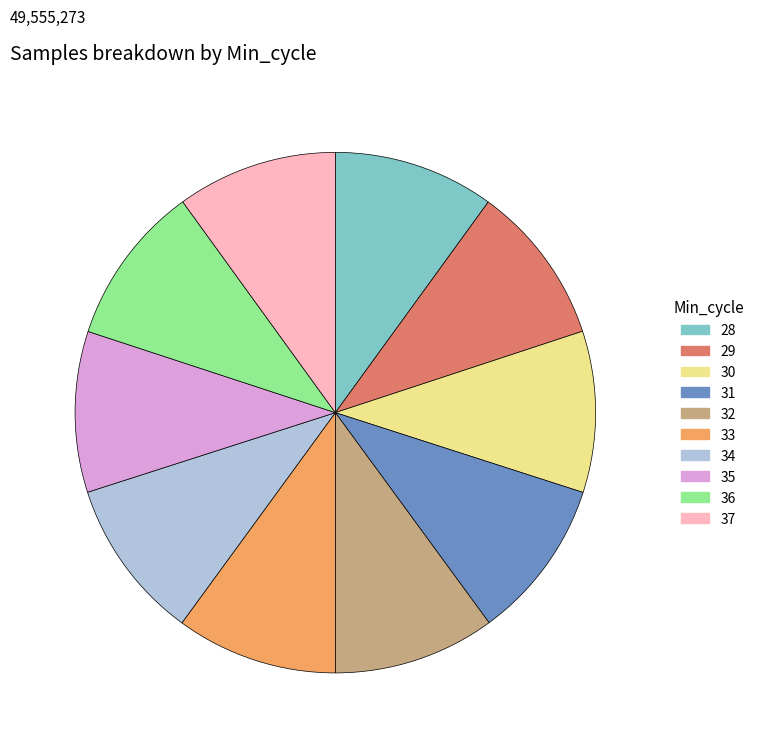

Is it true that 30 is 10% of the pie?

True